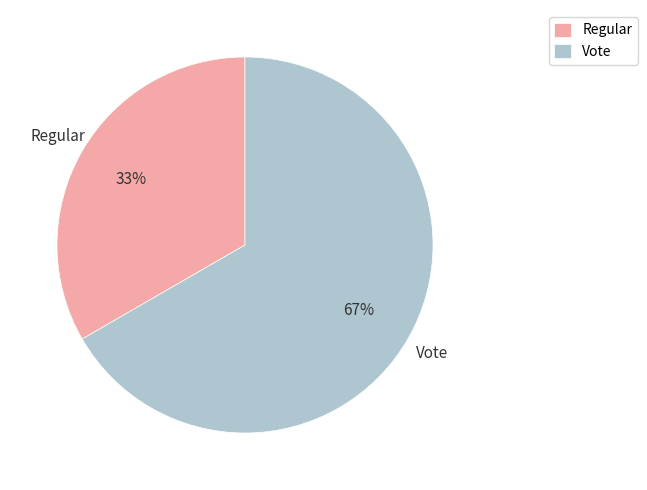

Which category has the biggest portion of the pie?

Vote